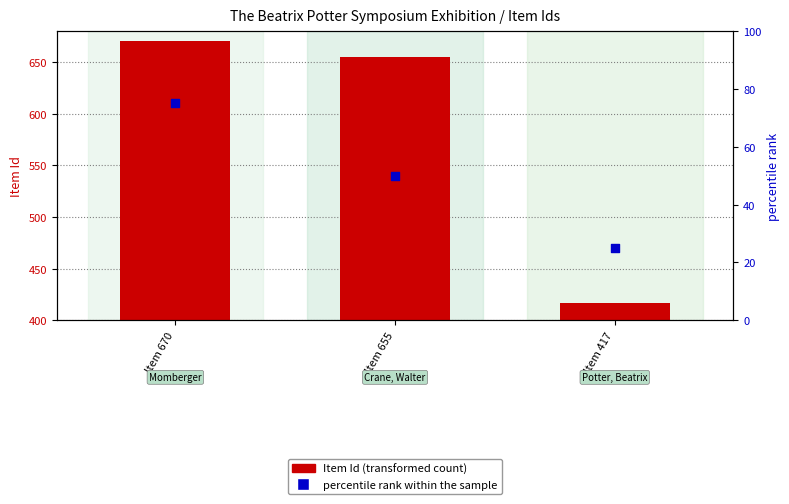

Which series has the widest spread of Y values?

Item Id